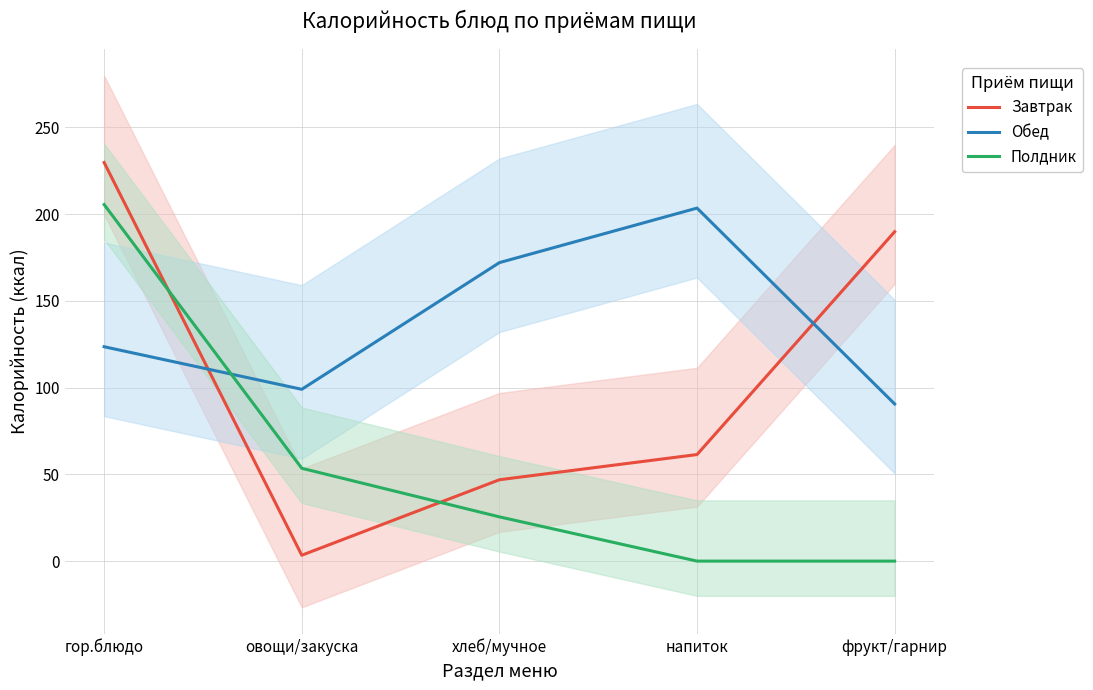

Read the Обед value at овощи/закуска.

99.0